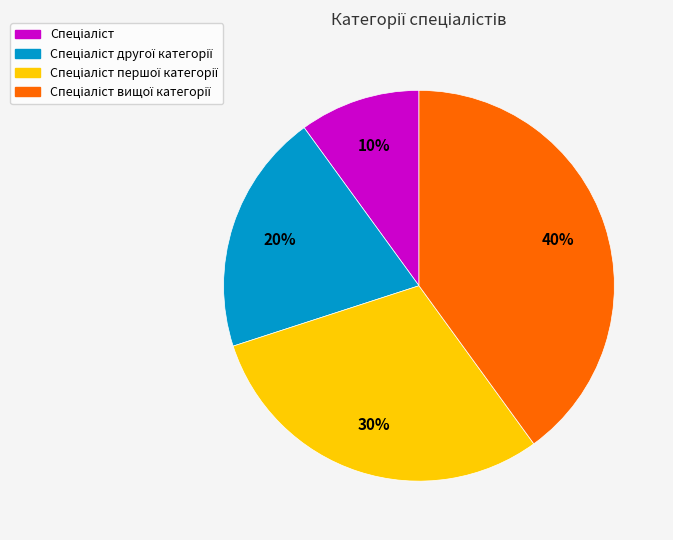

Is there any slice that represents more than half of the pie?

No